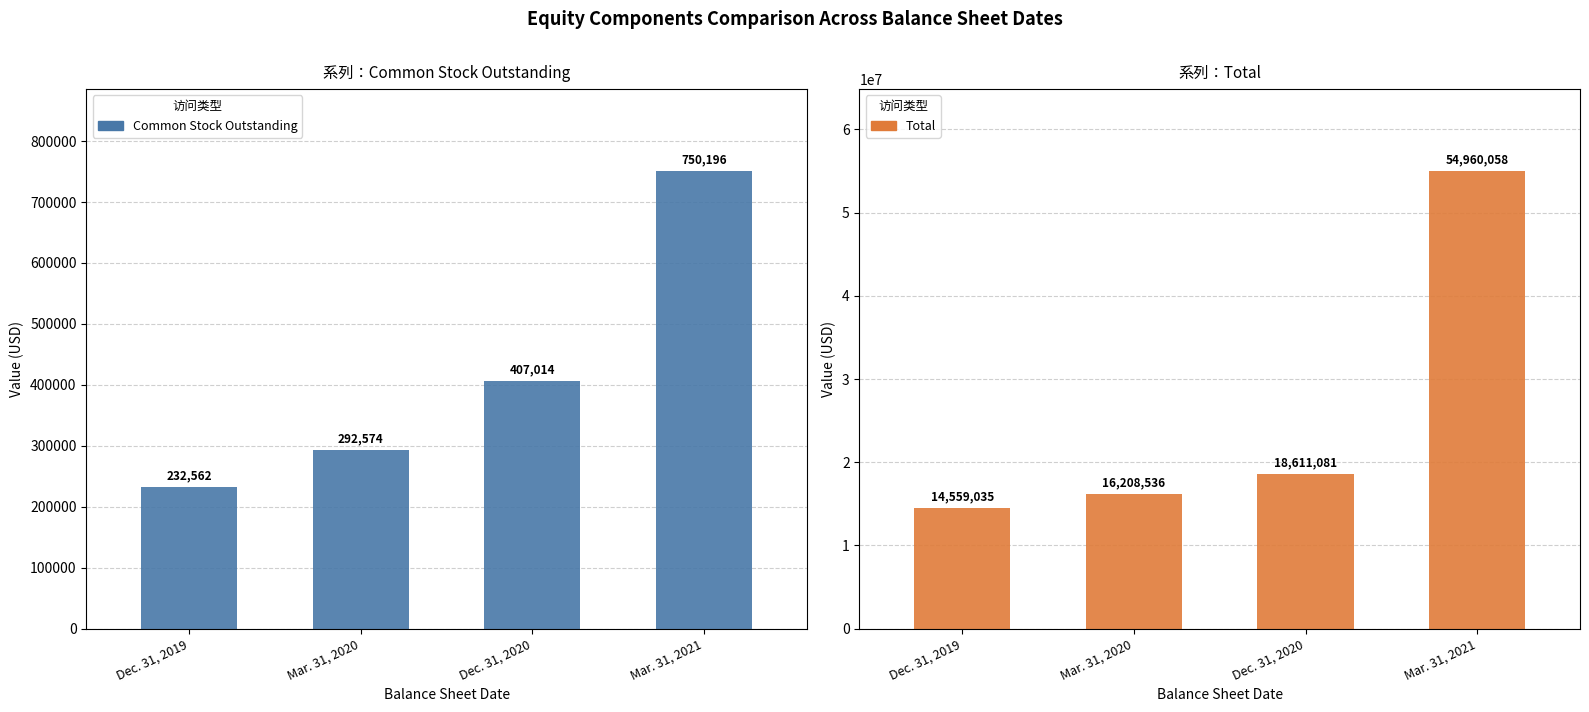

Between Dec. 31, 2019 and Dec. 31, 2020, which series saw the biggest shift?

Total